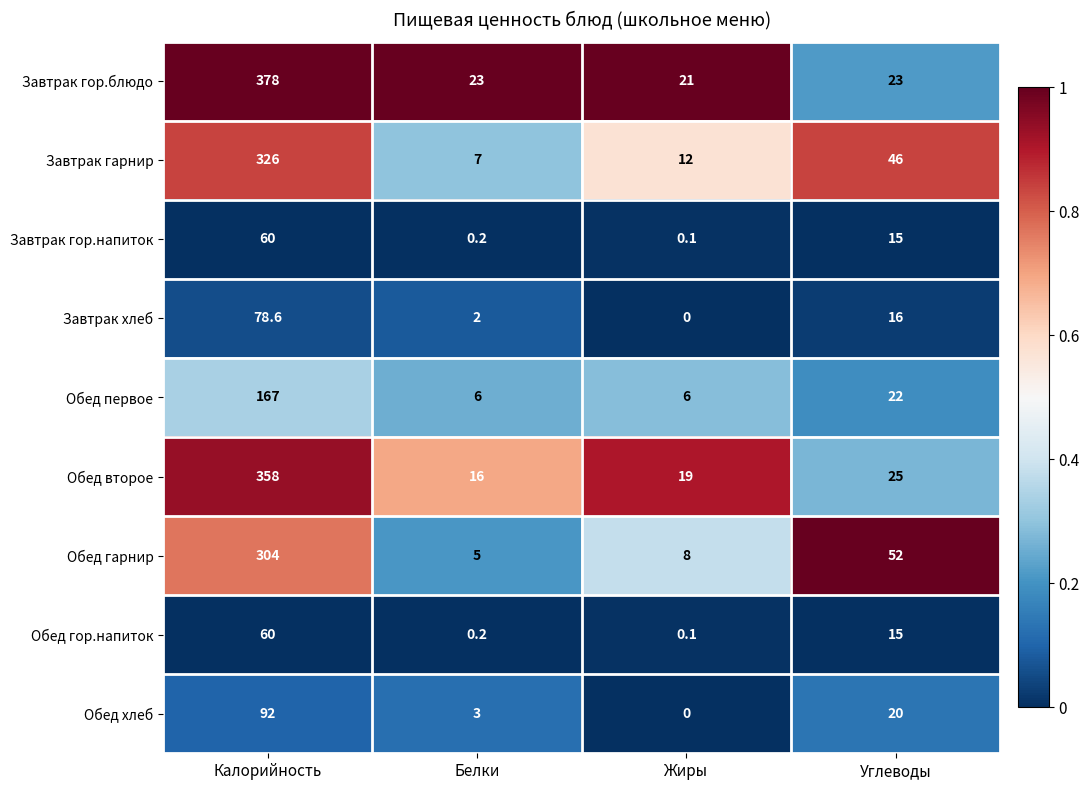

Where does the Обед гор.напиток series first go above 15?

Калорийность